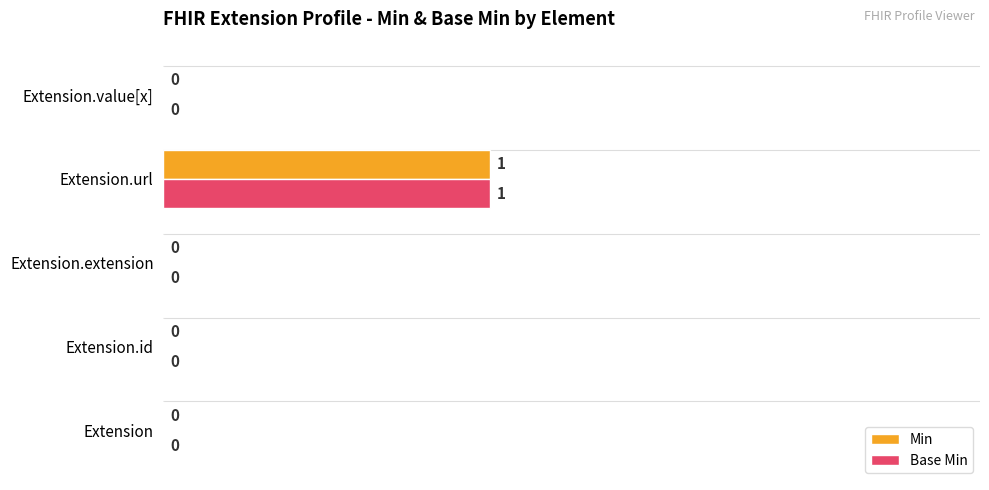

Is it true that Base Min equals 0 at Extension?

True